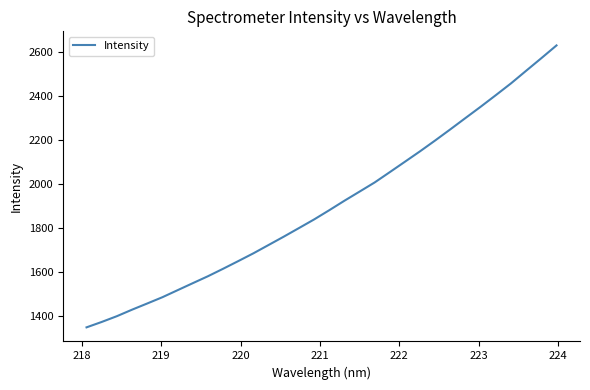

Does the chart have visible grid lines?

No